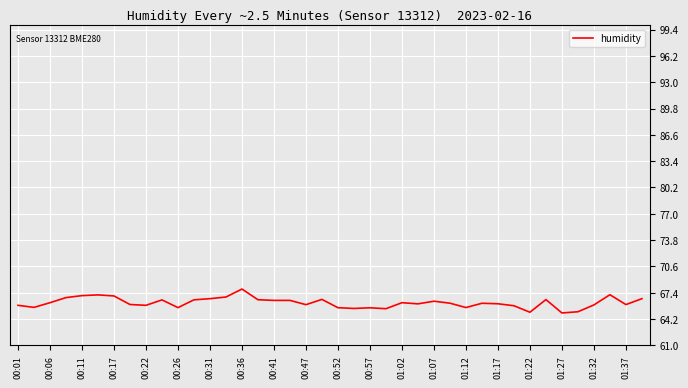

What is the maximum value shown in the chart?

67.8